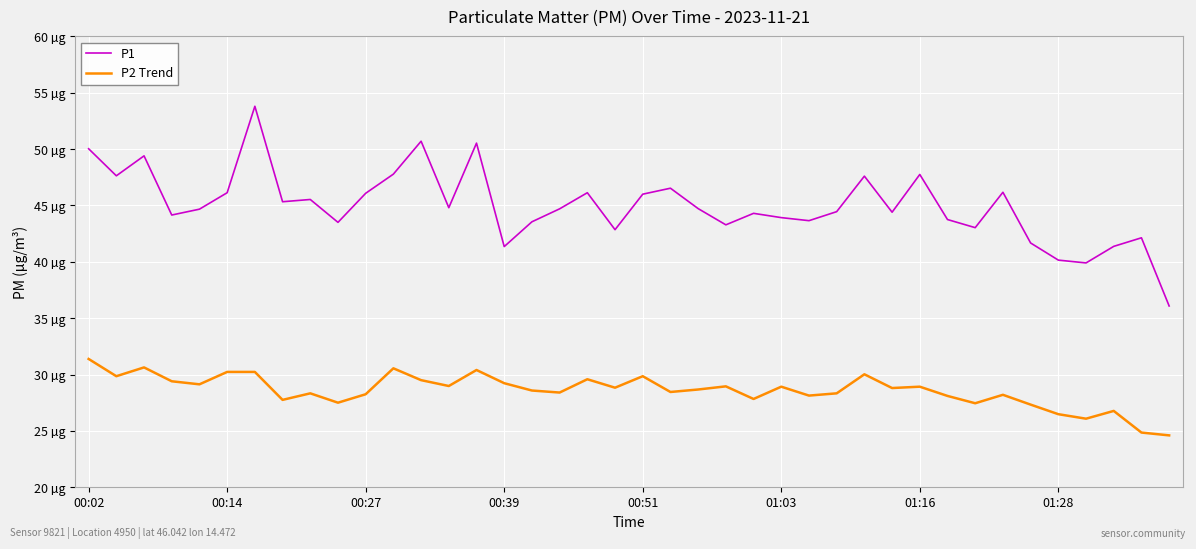

Does the chart have visible grid lines?

Yes